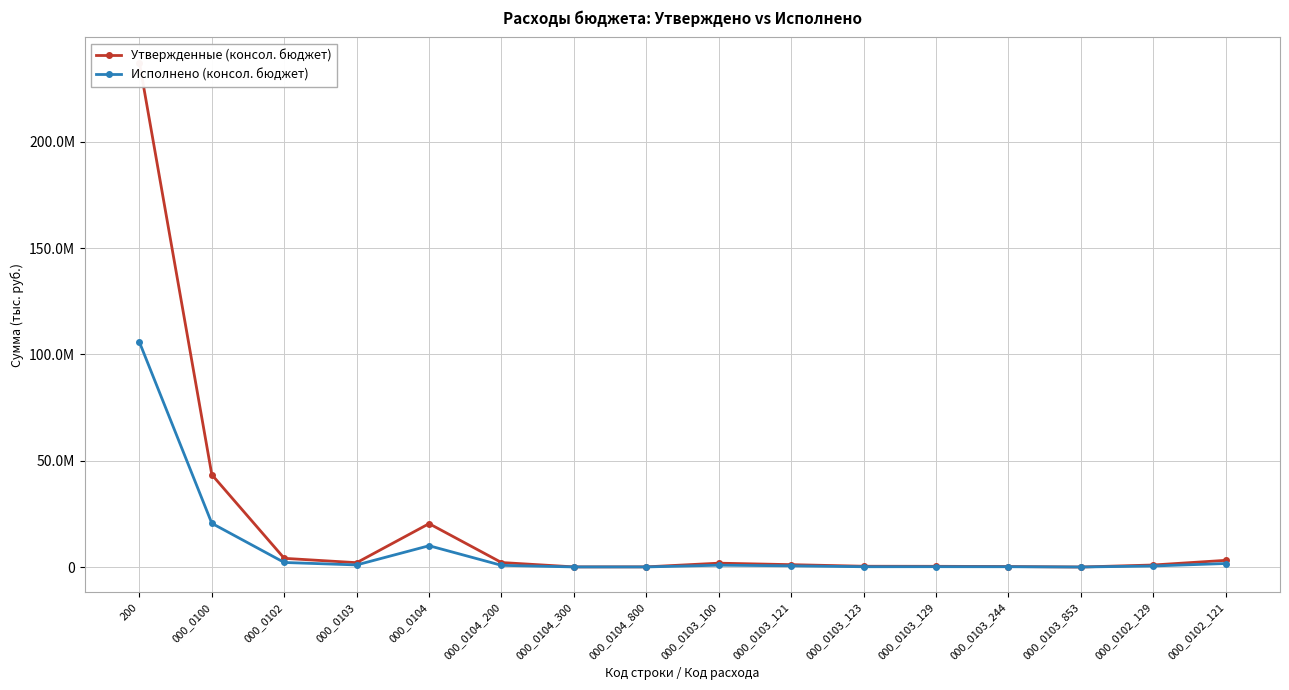

How many data points does each series have?

16